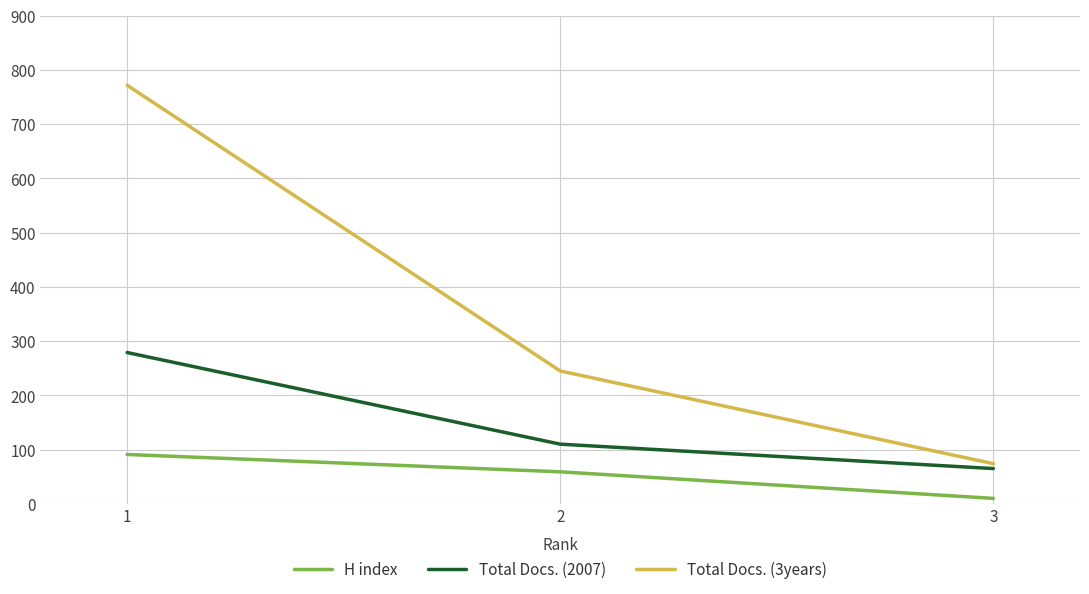

The value of Total Docs. (2007) at 2 is 73. True or false?

False